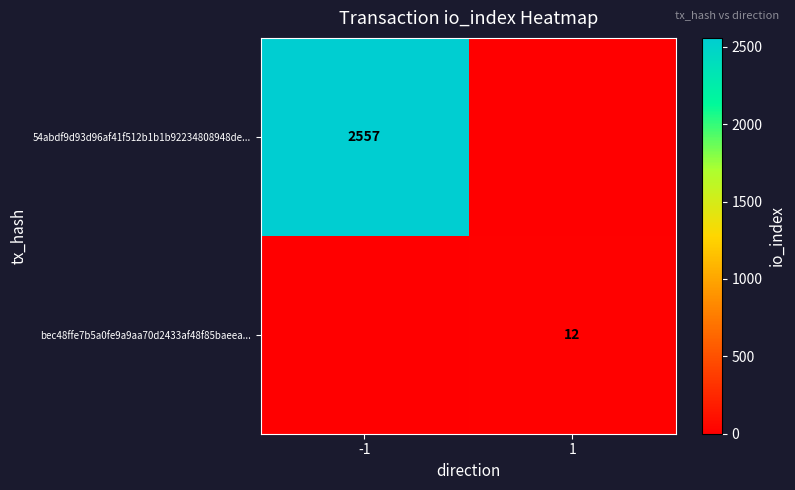

At which category is the sum across all series the highest?

-1